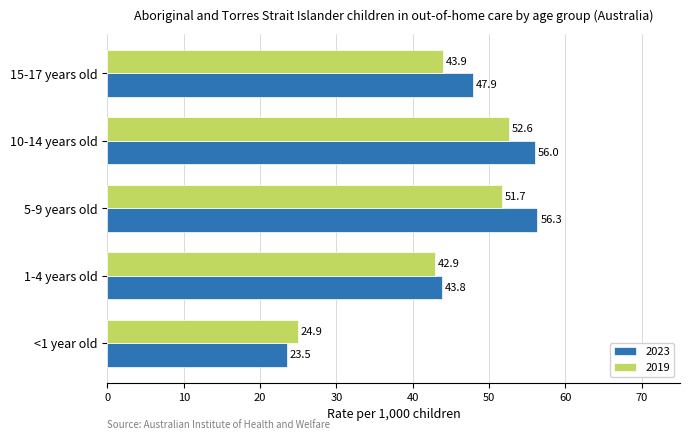

At which label is 2023 closest to 39?

1-4 years old